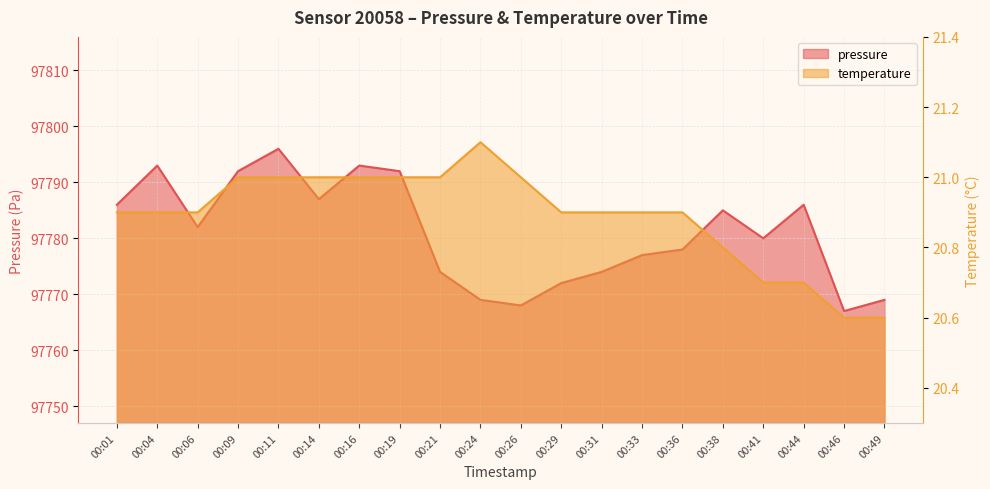

At 00:19, list the series in order from largest to smallest.

pressure, temperature